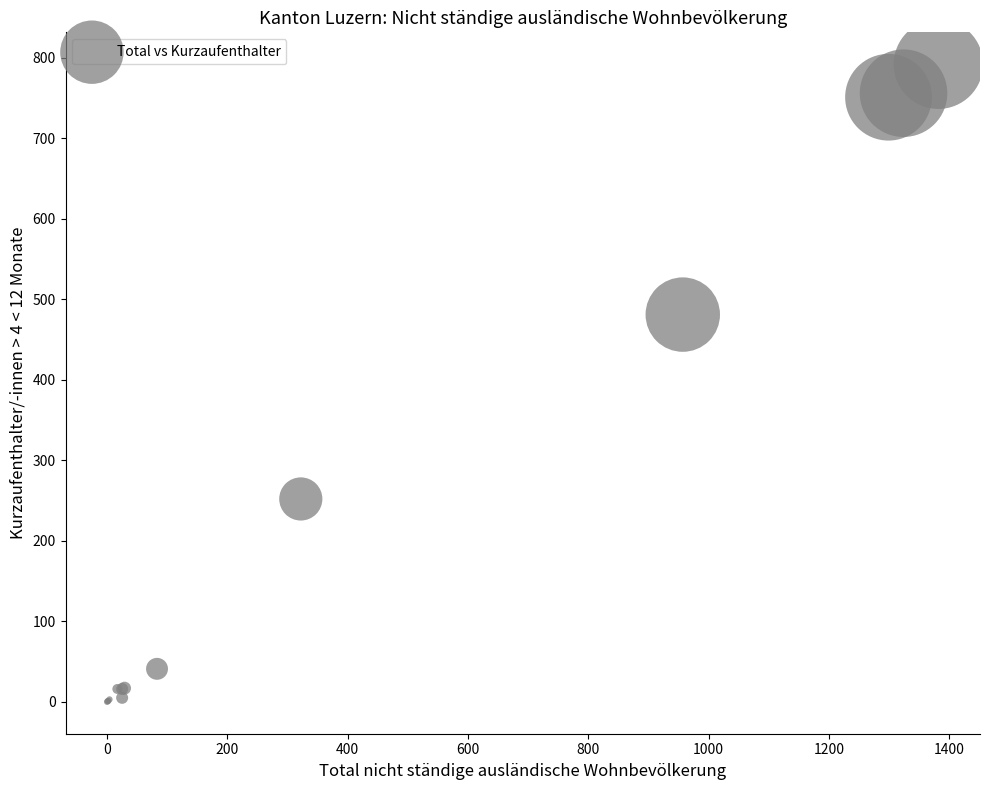

What Y value in the scatter plot is closest to 396?

481